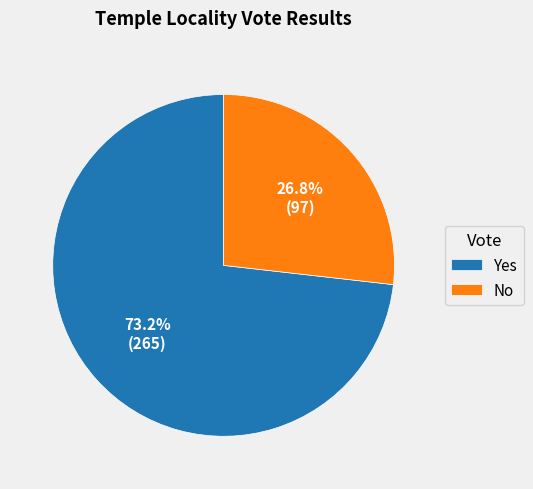

What is the ratio of the value at Yes to the value at No?

2.7